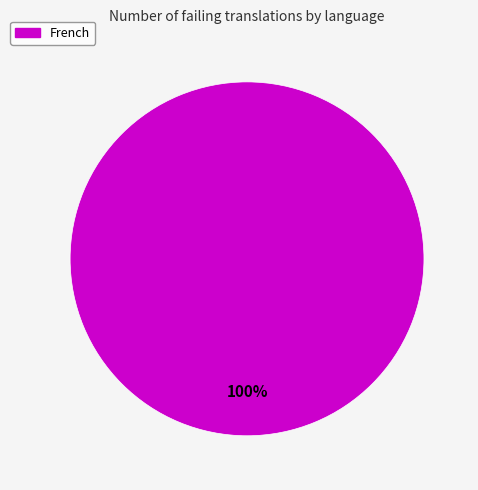

Is there any slice that represents more than half of the pie?

Yes